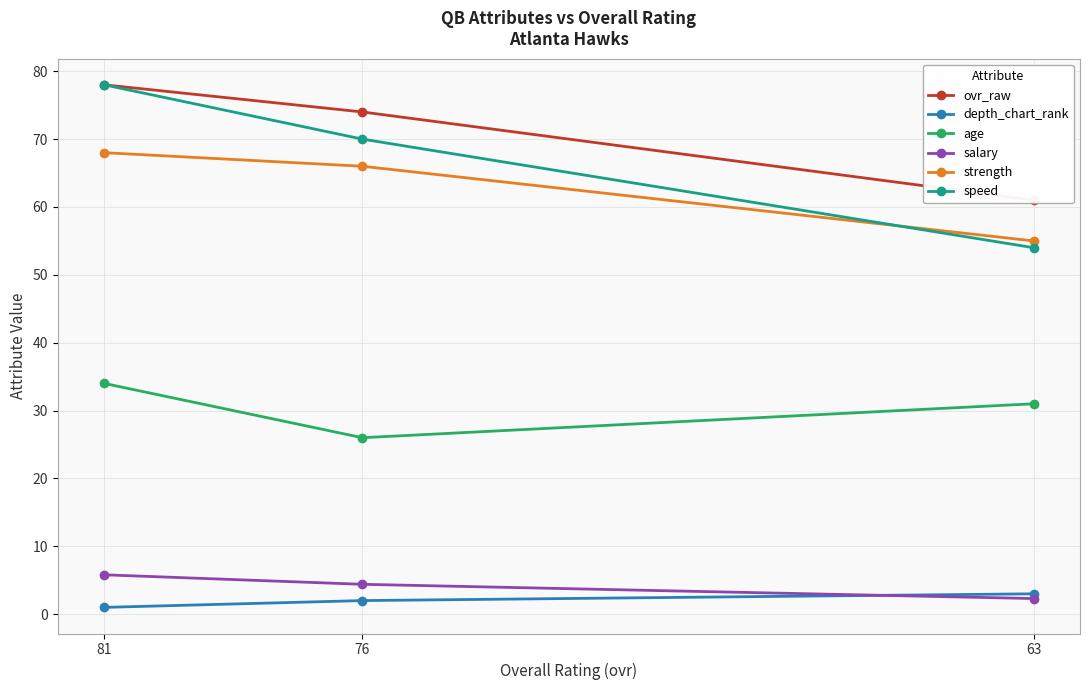

What are all the series names shown in the legend?

ovr_raw, depth_chart_rank, age, salary, strength, speed